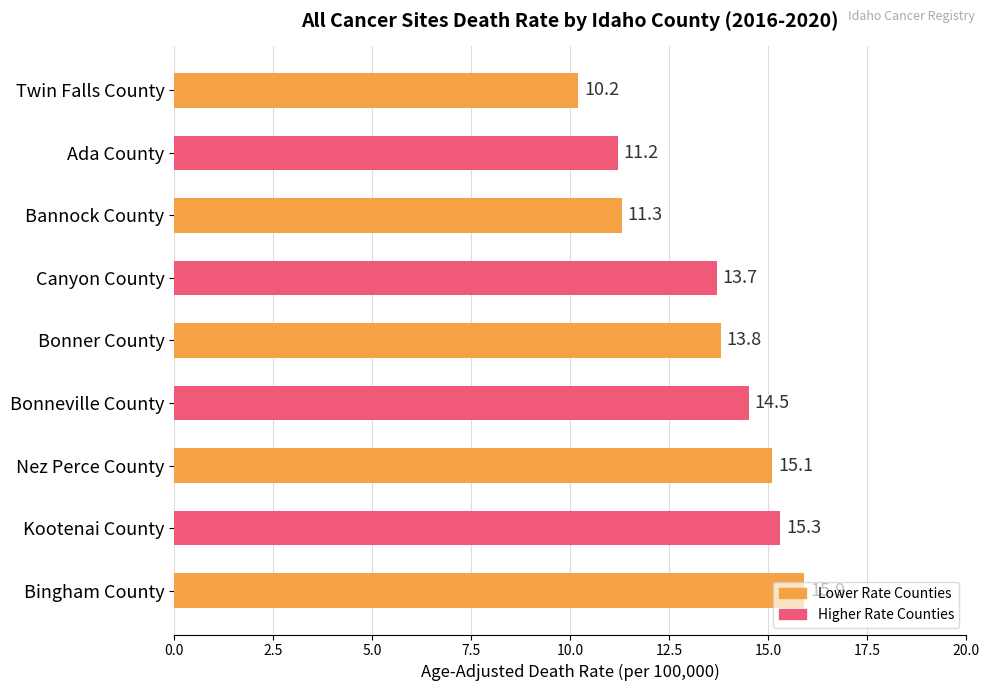

The chart shows a value of 16.4 at Bannock County. True or false?

False